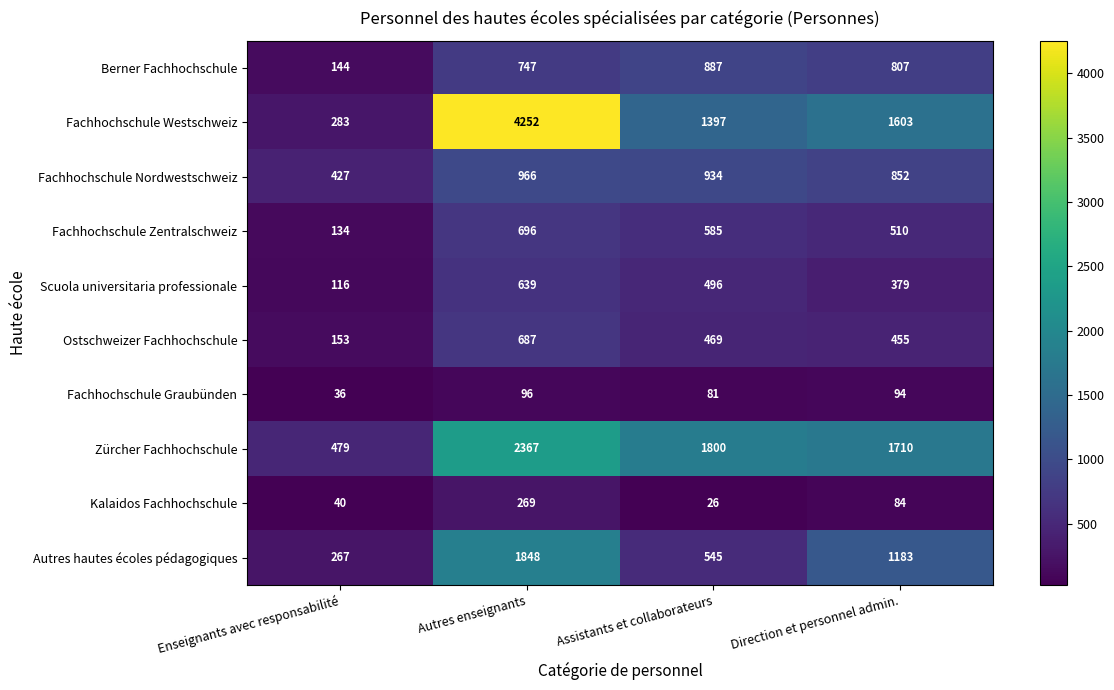

What is the sum of all Fachhochschule Graubünden values?

307